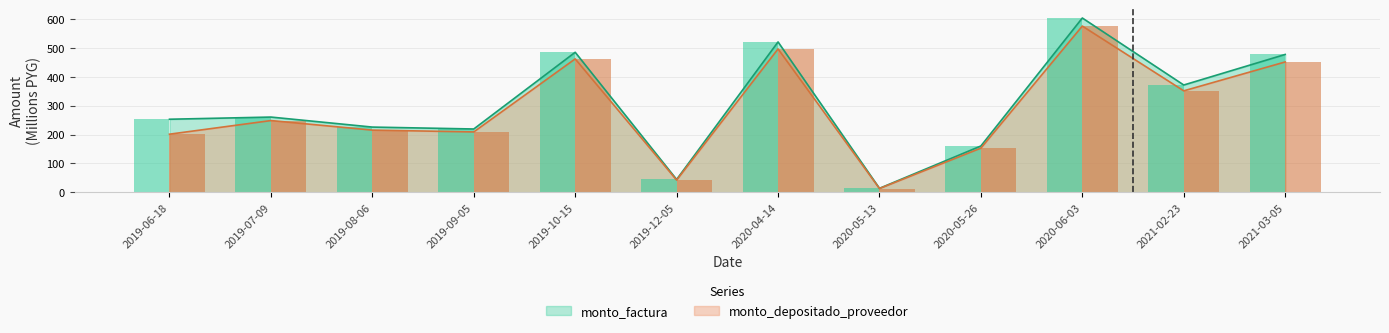

At which label does monto_depositado_proveedor first exceed 248?

2019-07-09